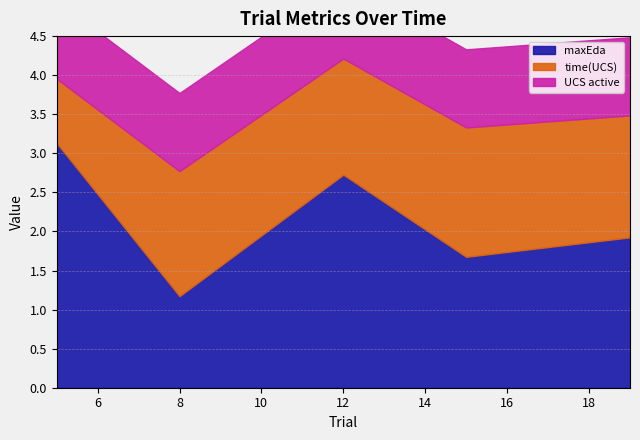

What is the average value of the UCS active series?

1.0